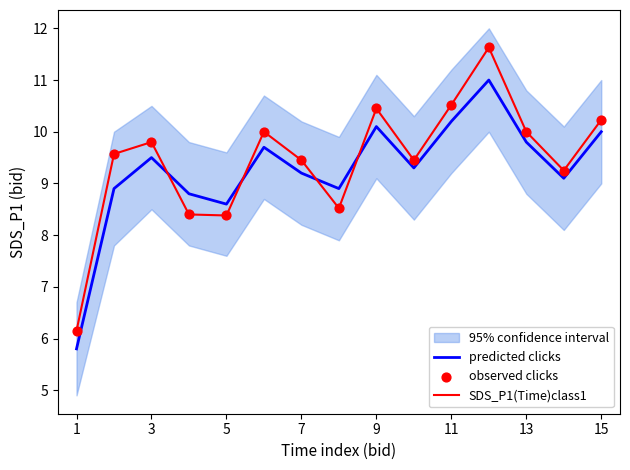

Which series has the largest total across all categories?

SDS_P1(Time)class1